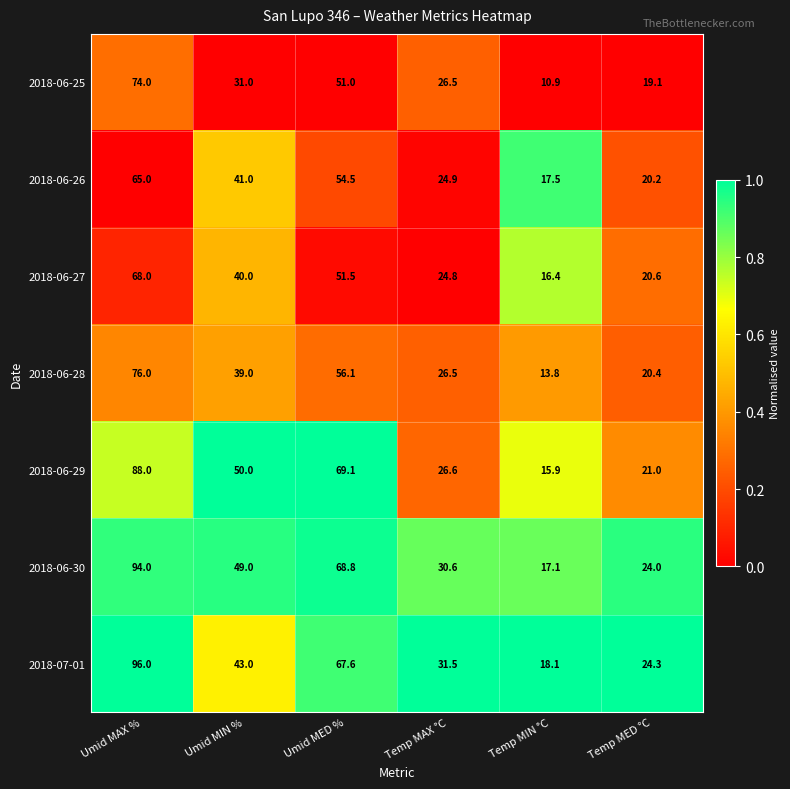

Rank the series by their maximum value, from highest to lowest.

2018-07-01, 2018-06-30, 2018-06-29, 2018-06-28, 2018-06-25, 2018-06-27, 2018-06-26